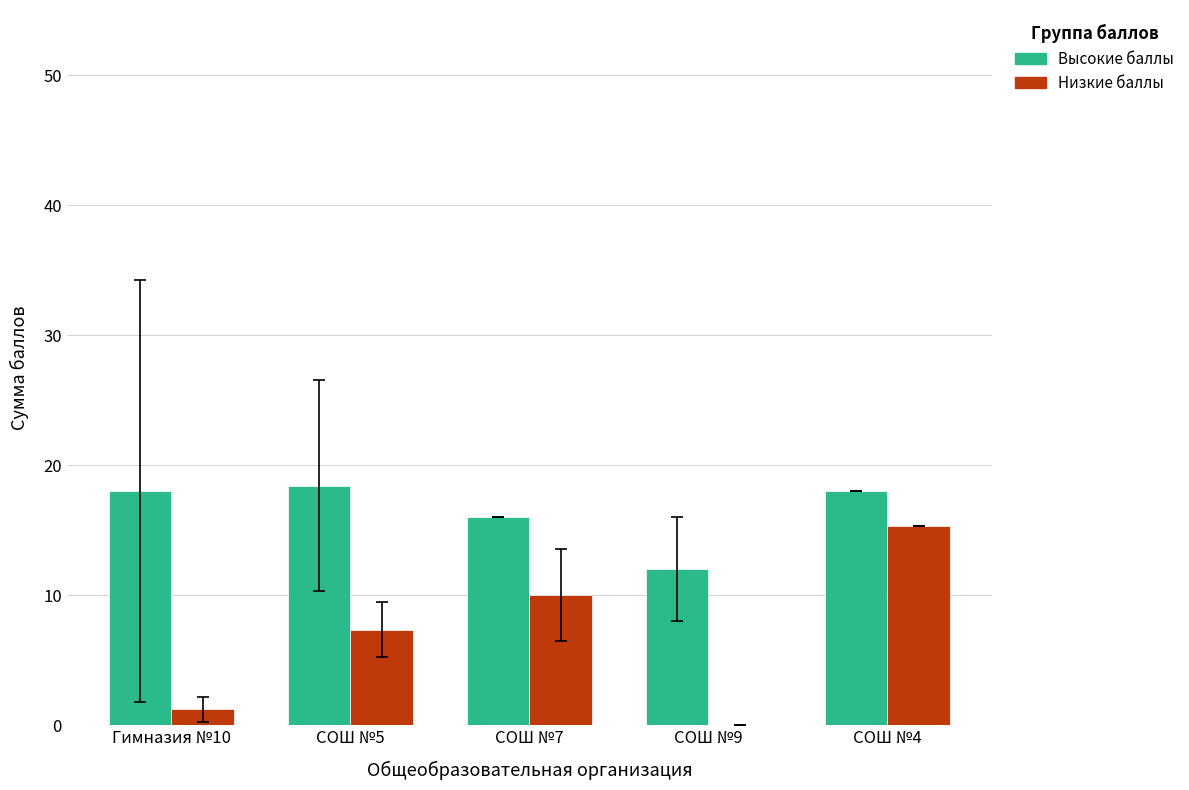

At which label is Высокие баллы closest to 15?

СОШ №7